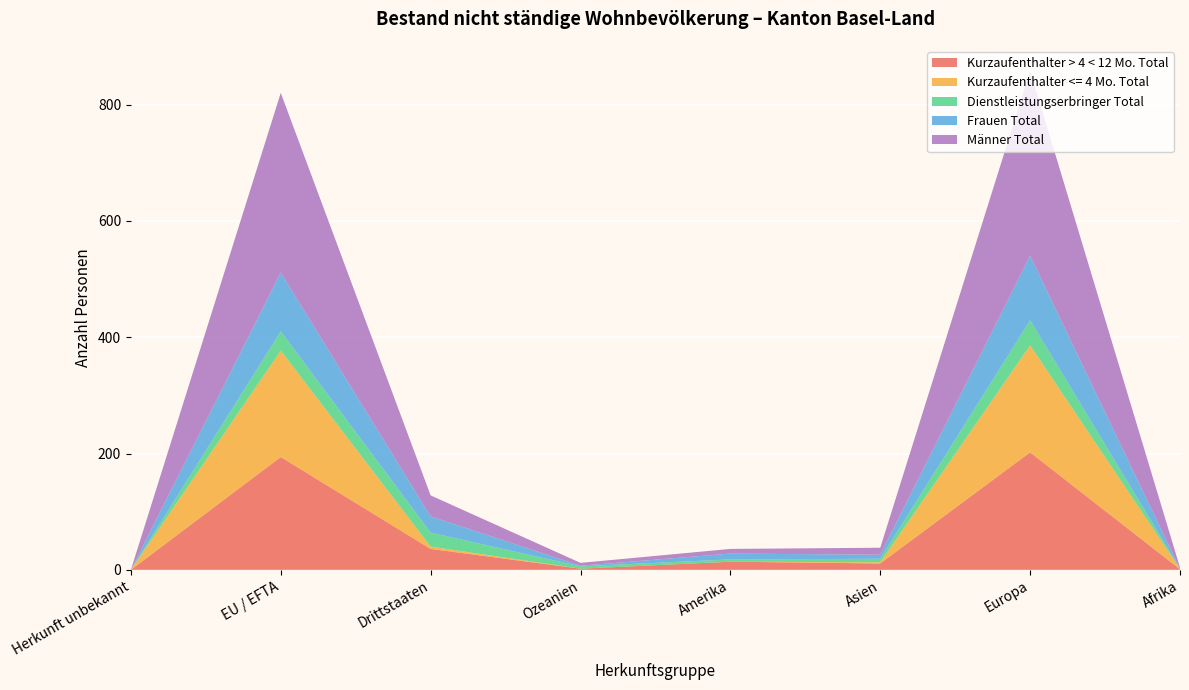

Reading right to left, extract all data points from this chart.

Kurzaufenthalter > 4 < 12 Mo. Total: 1	202	11	14	2	36	194	0
Kurzaufenthalter <= 4 Mo. Total: 1	184	2	0	0	4	183	0
Dienstleistungserbringer Total: 0	43	6	4	4	24	33	0
Frauen Total: 0	111	7	10	1	28	101	0
Männer Total: 2	318	12	8	5	36	309	0